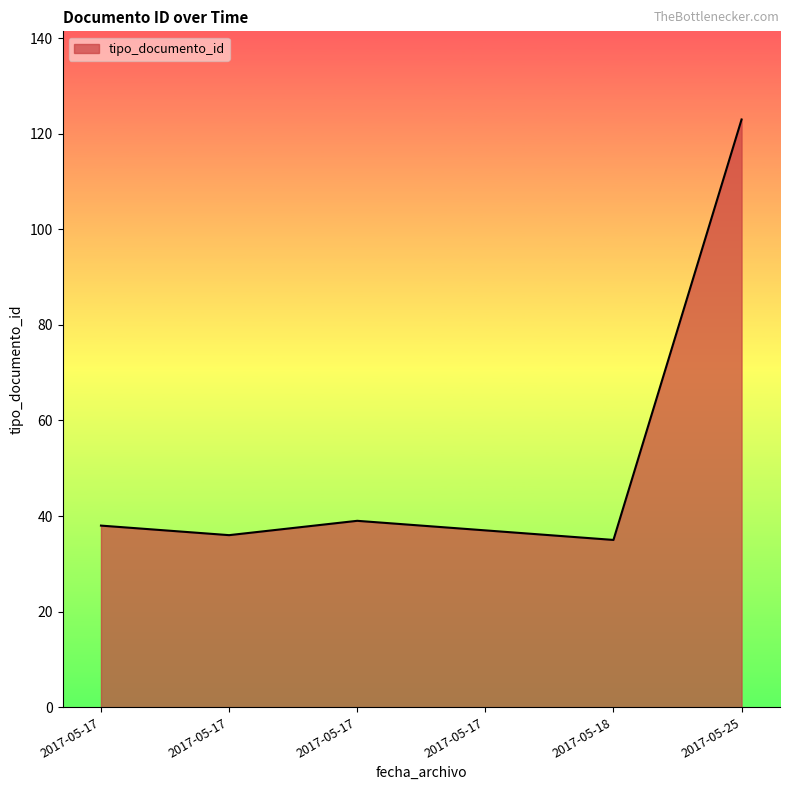

Approximately how many times larger is the value at 2017-05-17 compared to 2017-05-18?

1.1